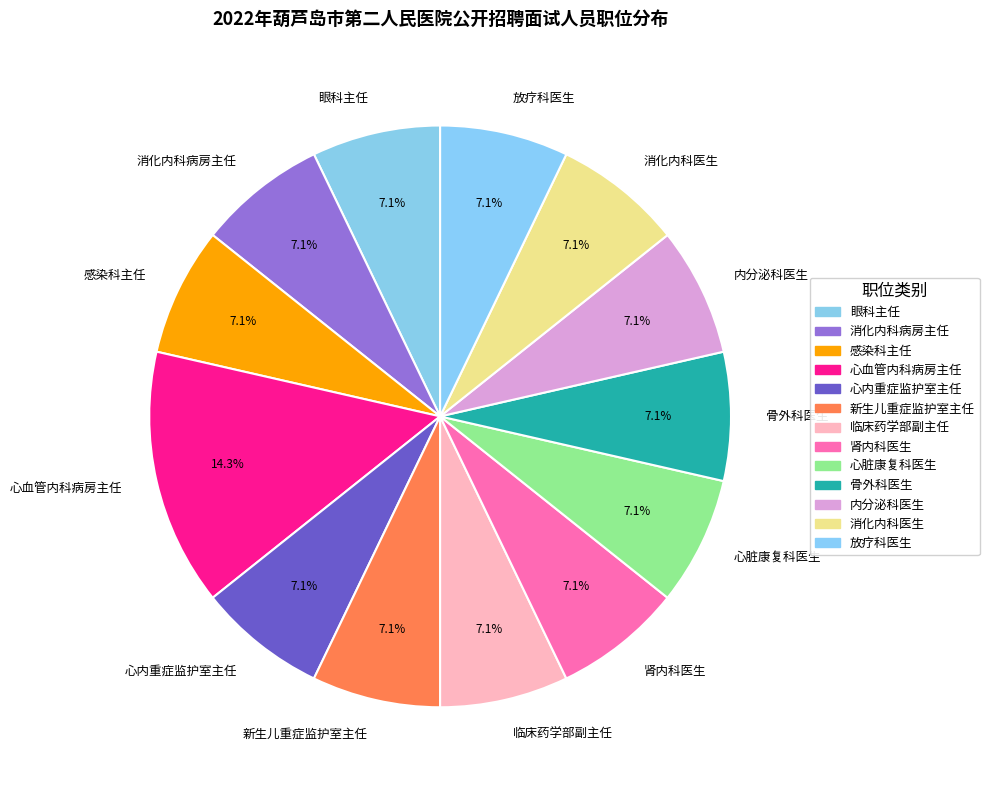

What is the ratio of the value at 心血管内科病房主任 to the value at 内分泌科医生?

2.0